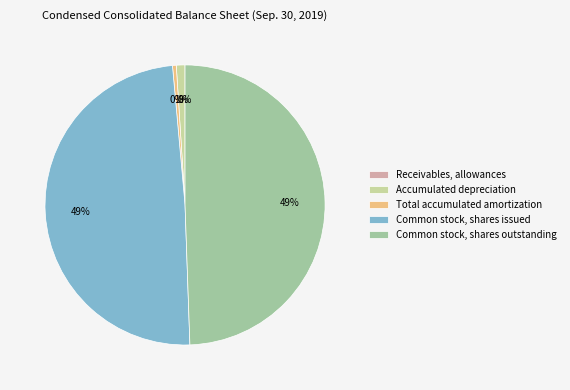

To the nearest percent, what is the average slice percentage?

20%